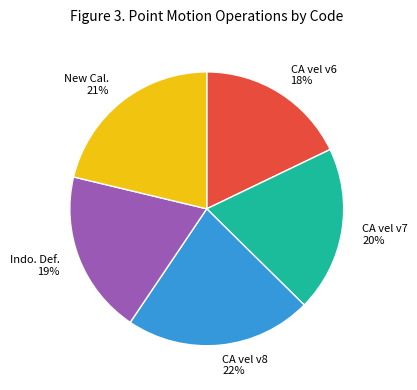

To the nearest percent, what is the average slice percentage?

20%